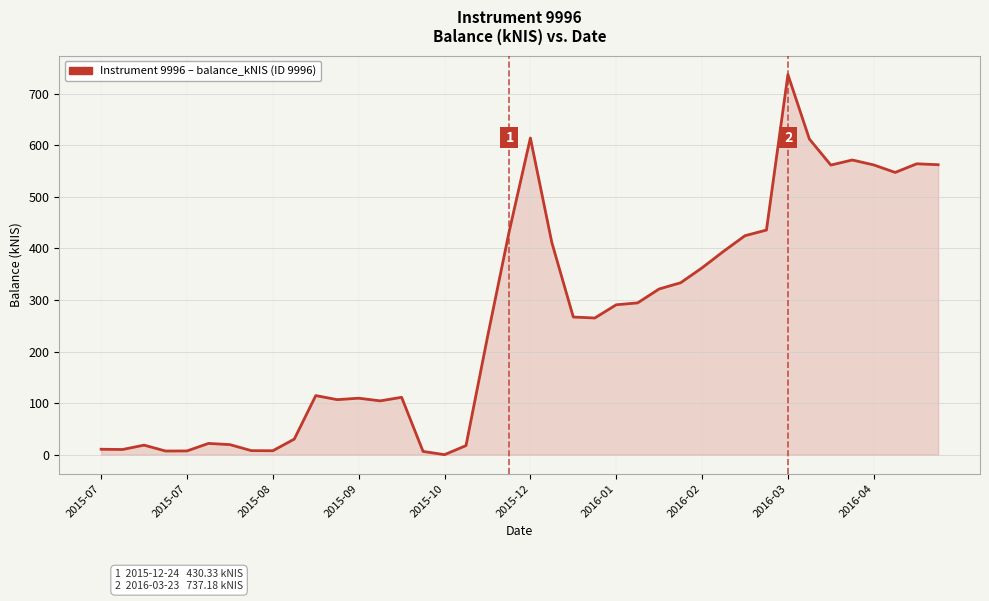

What is the greatest value displayed?

737.2